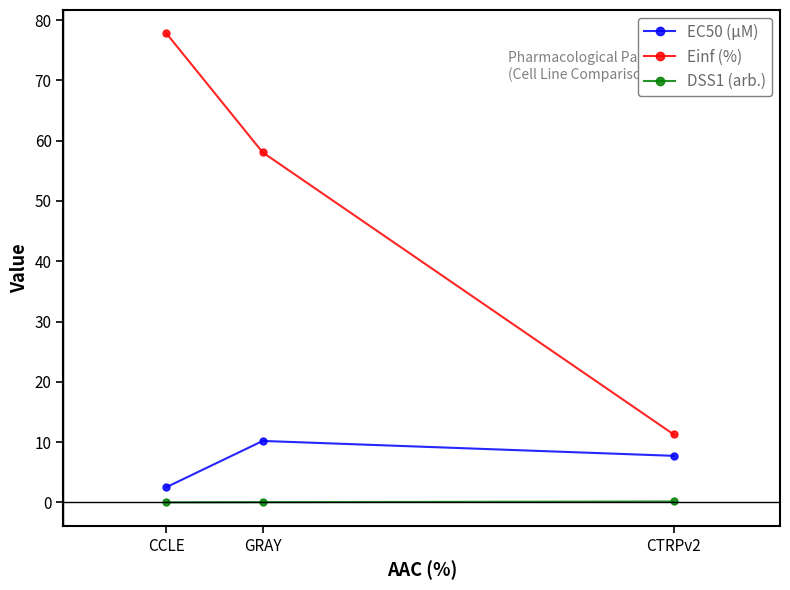

List the labels in order of Einf (%) value, smallest first.

CTRPv2, GRAY, CCLE